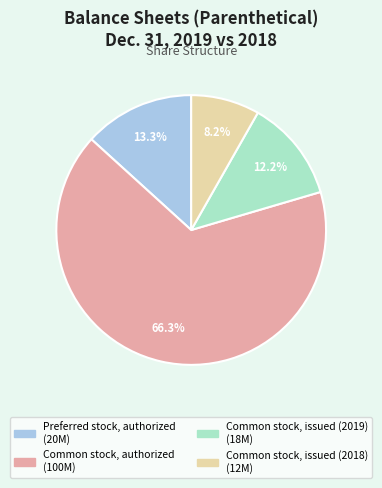

Count the number of slices in the pie.

4